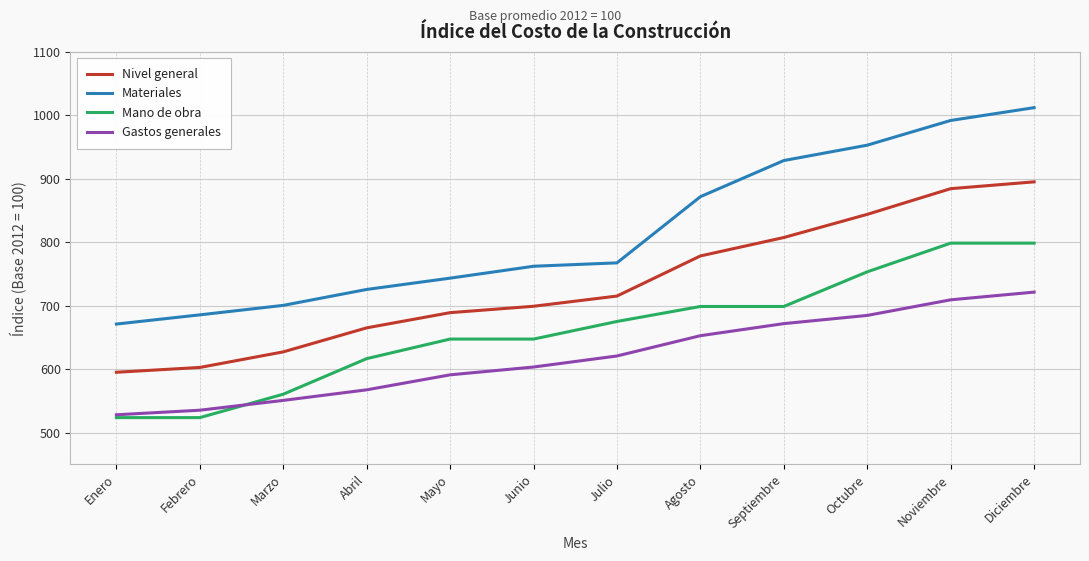

True or false: Mano de obra has a value of 400.4 at Noviembre.

False